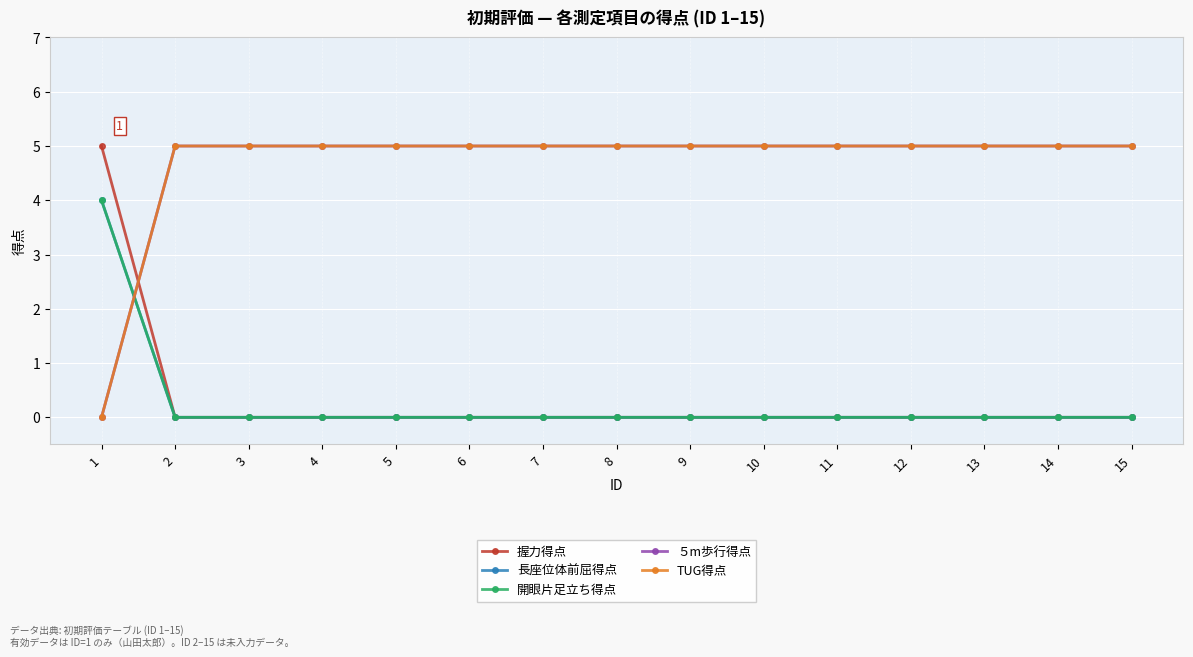

Is this an area chart (filled region under the line)?

No